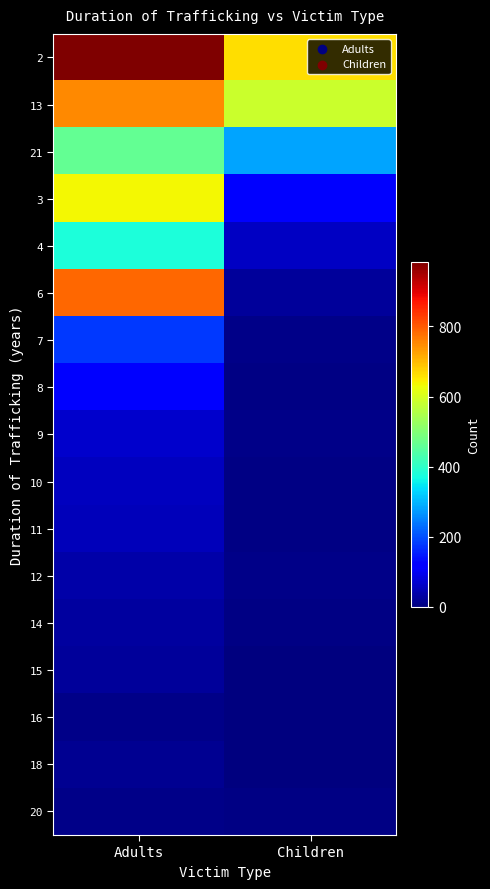

Reading right to left, list all the values displayed in this chart.

2: Children=663	Adults=984
13: Children=587	Adults=752
21: Children=284	Adults=465
3: Children=124	Adults=638
4: Children=60	Adults=377
6: Children=25	Adults=786
7: Children=11	Adults=177
8: Children=5	Adults=120
9: Children=9	Adults=69
10: Children=5	Adults=56
11: Children=4	Adults=52
12: Children=9	Adults=38
14: Children=5	Adults=27
15: Children=0	Adults=25
16: Children=3	Adults=11
18: Children=0	Adults=18
20: Children=4	Adults=10